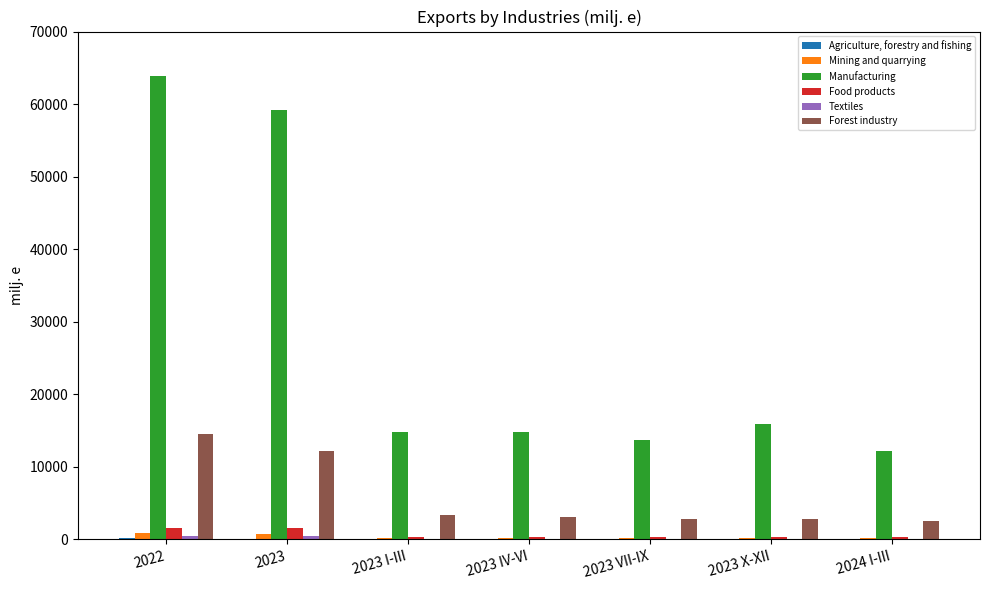

What is the average value of the Manufacturing series?

27783.5